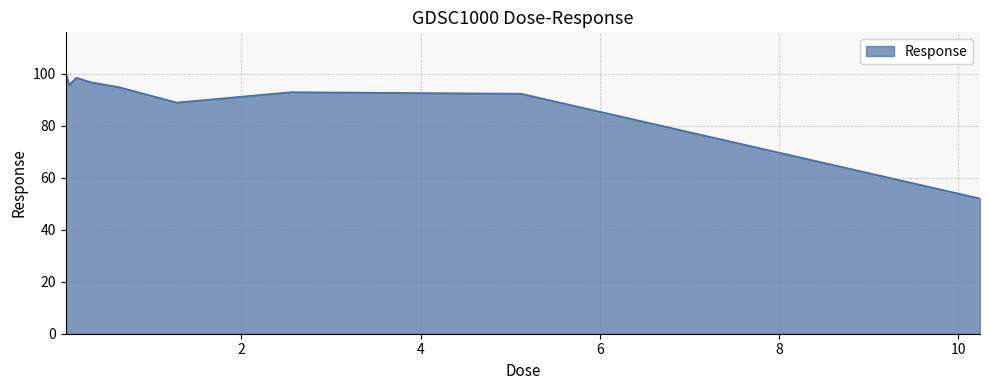

What is the greatest value displayed?

100.7